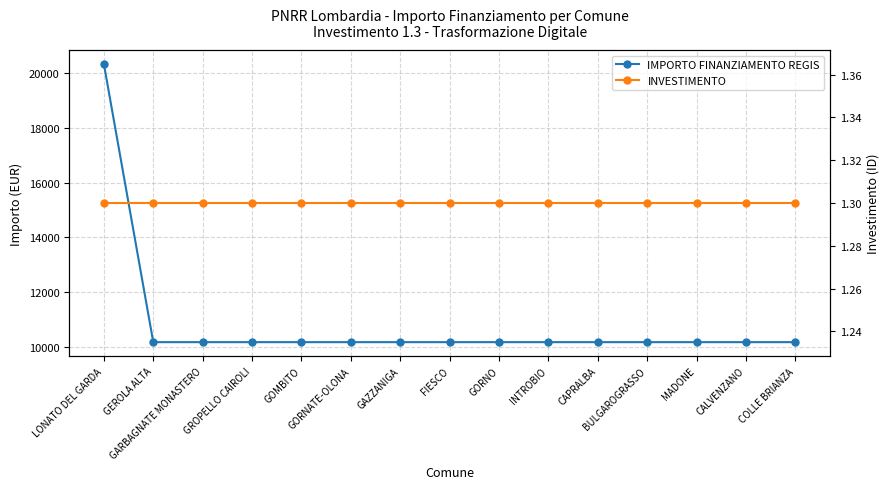

True or false: IMPORTO FINANZIAMENTO REGIS and INVESTIMENTO intersect in this chart.

False